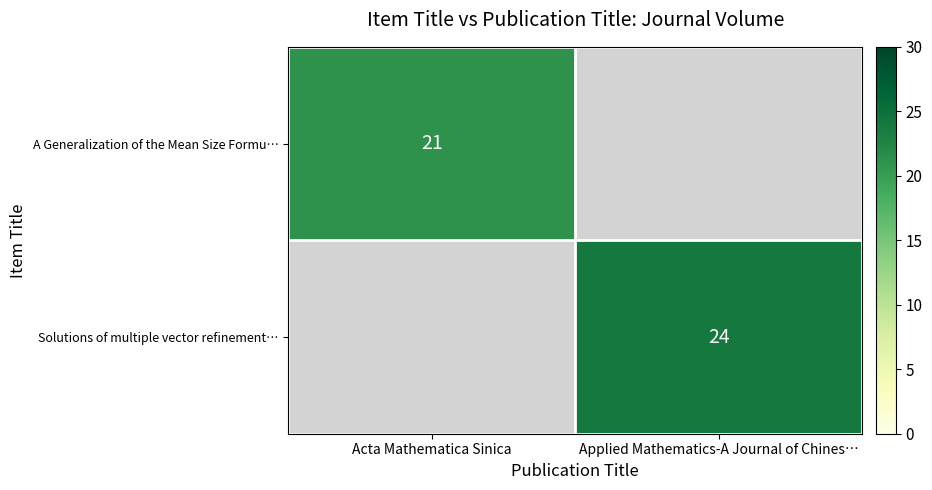

The Solutions of multiple vector refinement… series shows 37.4 at Applied Mathematics-A Journal of Chines…. True or false?

False